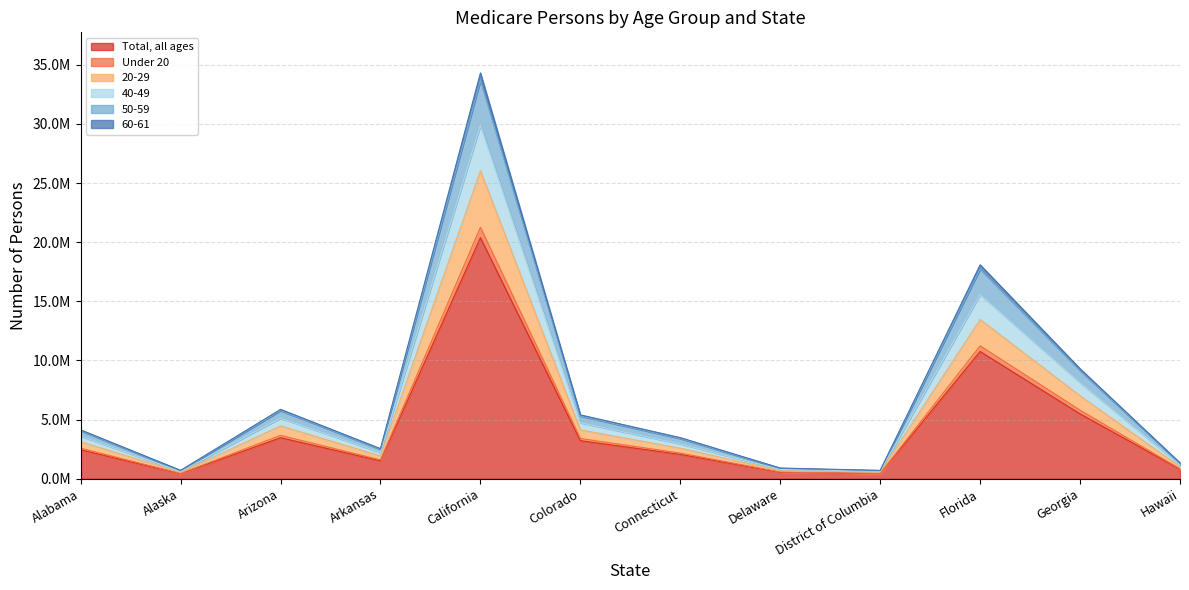

Which label corresponds to the largest value in the chart?

California